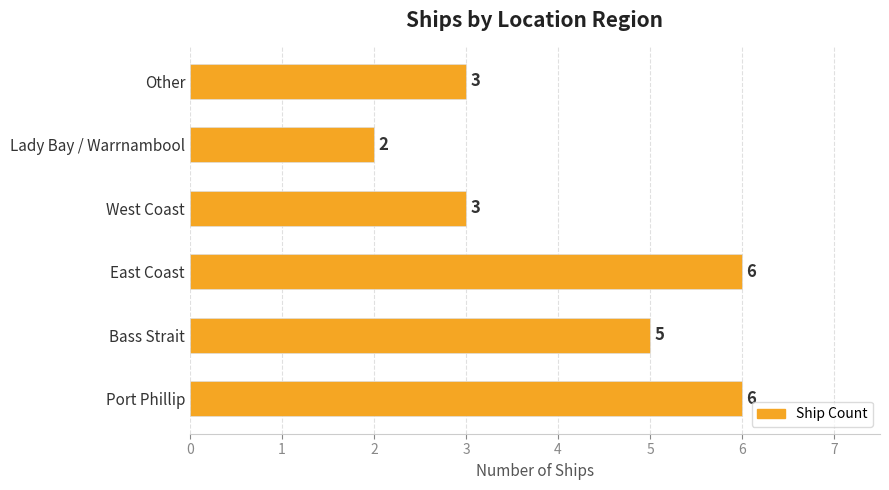

What is the maximum value shown in the chart?

6